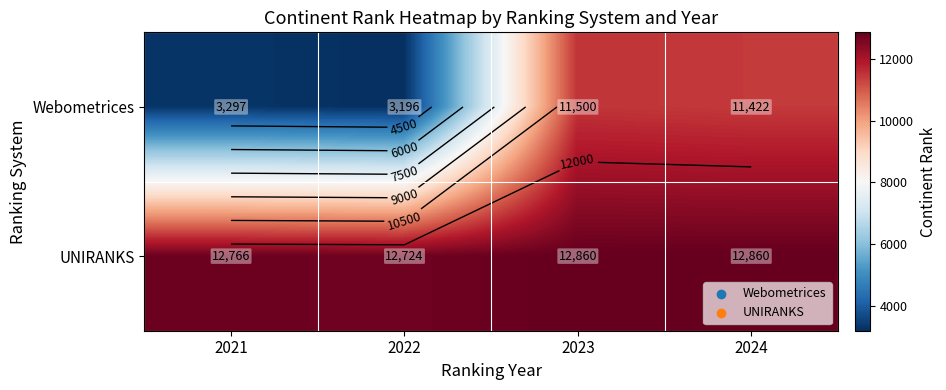

True or false: Webometrices has a value of 6744 at 2024.

False